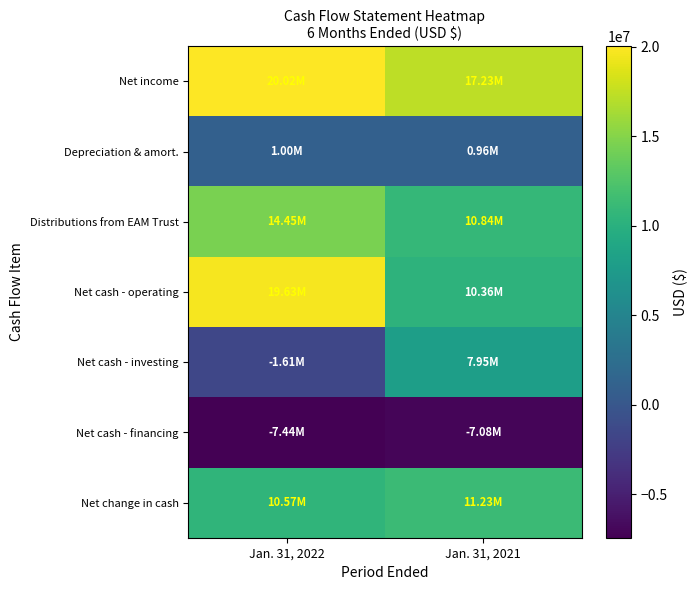

Between Jan. 31, 2022 and Jan. 31, 2021, which series saw the biggest shift?

Net cash - investing